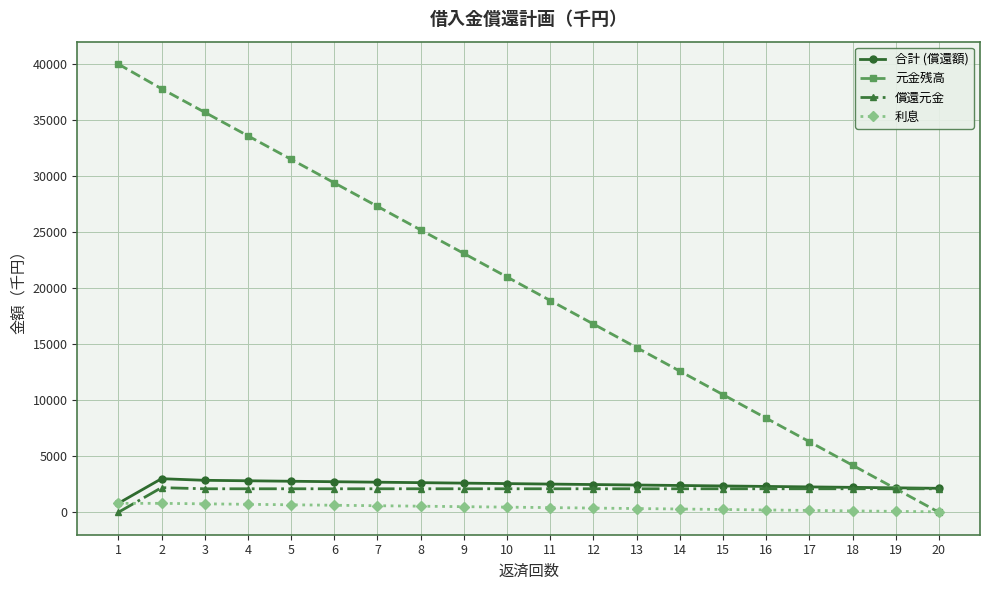

What are all the series names shown in the legend?

合計 (償還額), 元金残高, 償還元金, 利息